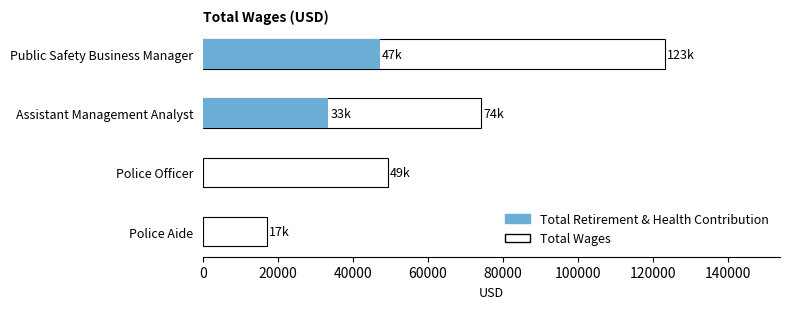

What is the difference between the highest and lowest values at Public Safety Business Manager?

75955